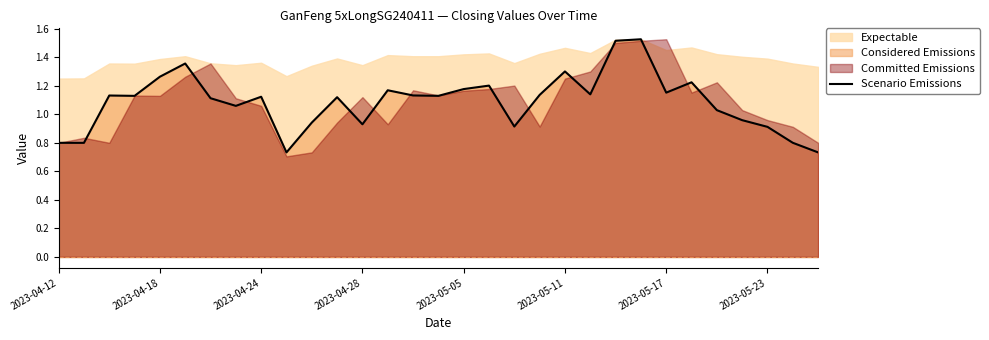

Count the number of categories in the chart.

31